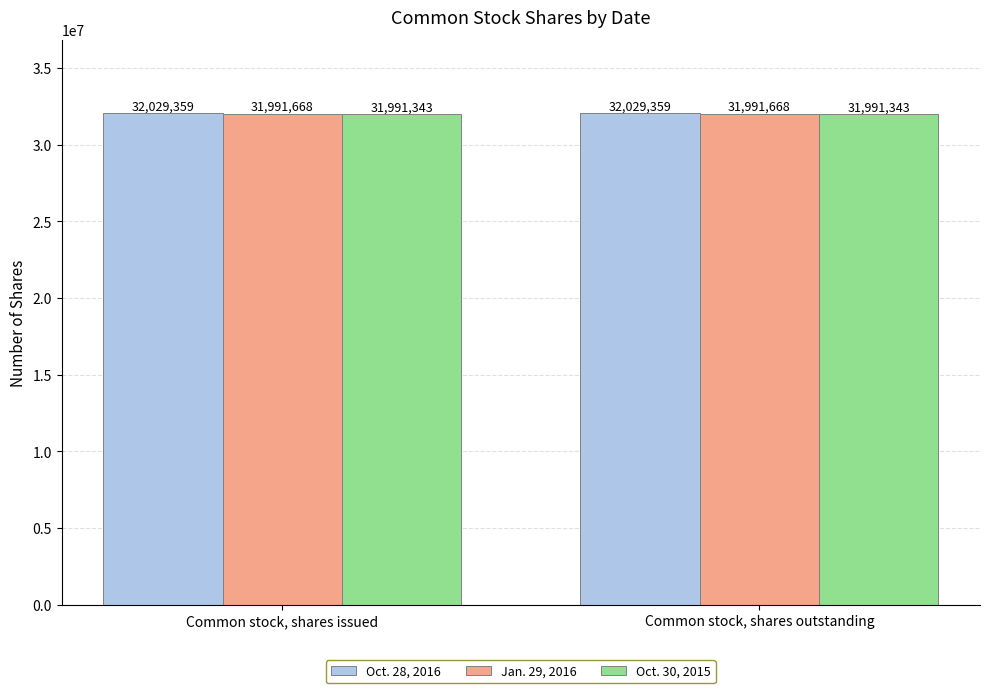

Reading left to right, list all the values displayed in this chart.

Oct. 28, 2016: 32029359	32029359
Jan. 29, 2016: 31991668	31991668
Oct. 30, 2015: 31991343	31991343